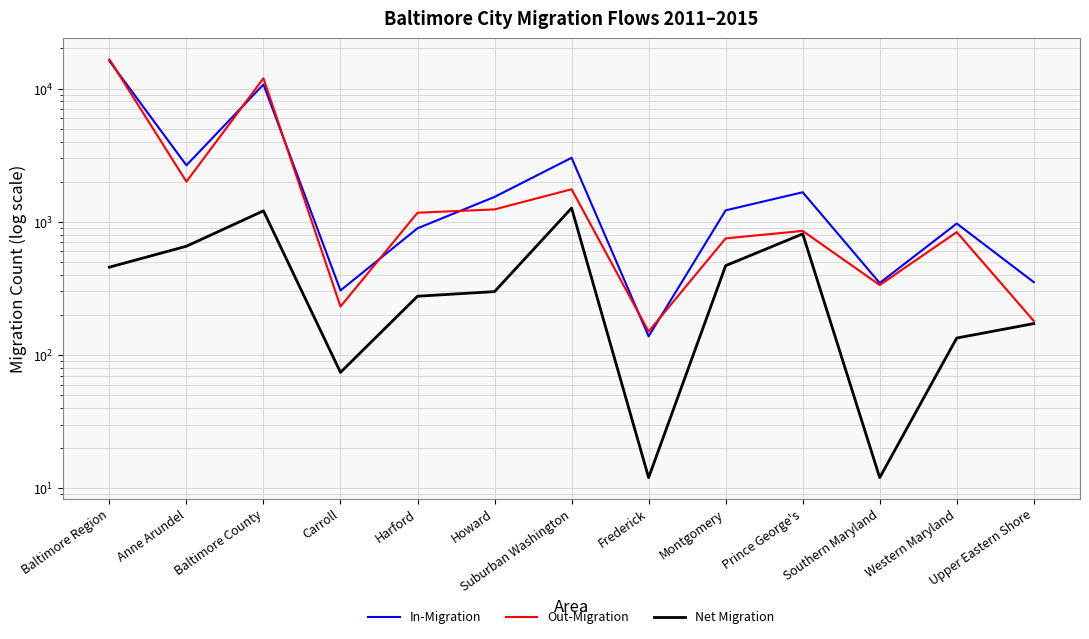

At how many categories does at least one series exceed 11248?

2